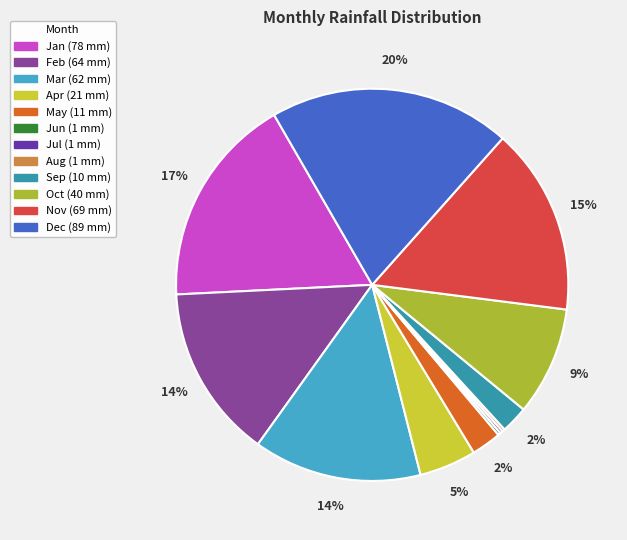

What is the largest slice in the pie chart?

Dec